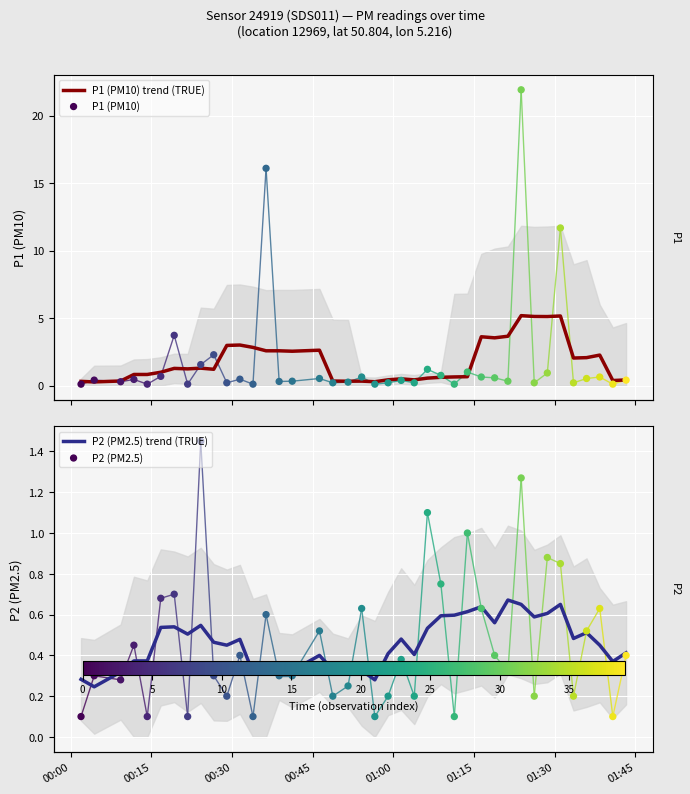

Which series contains the lowest Y value?

P1 (PM10)